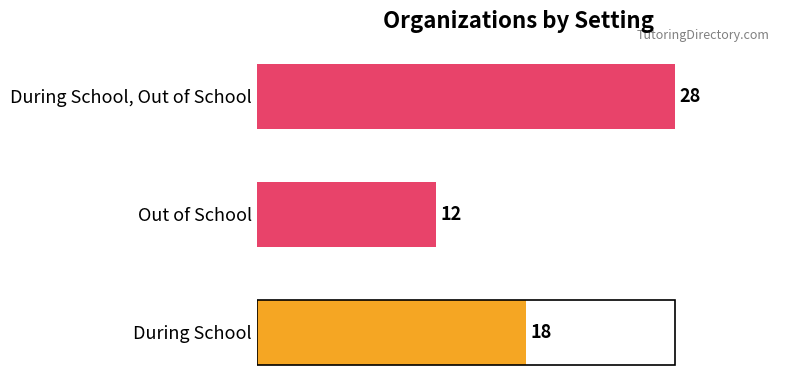

Is it true that the value at 5 is 17?

False